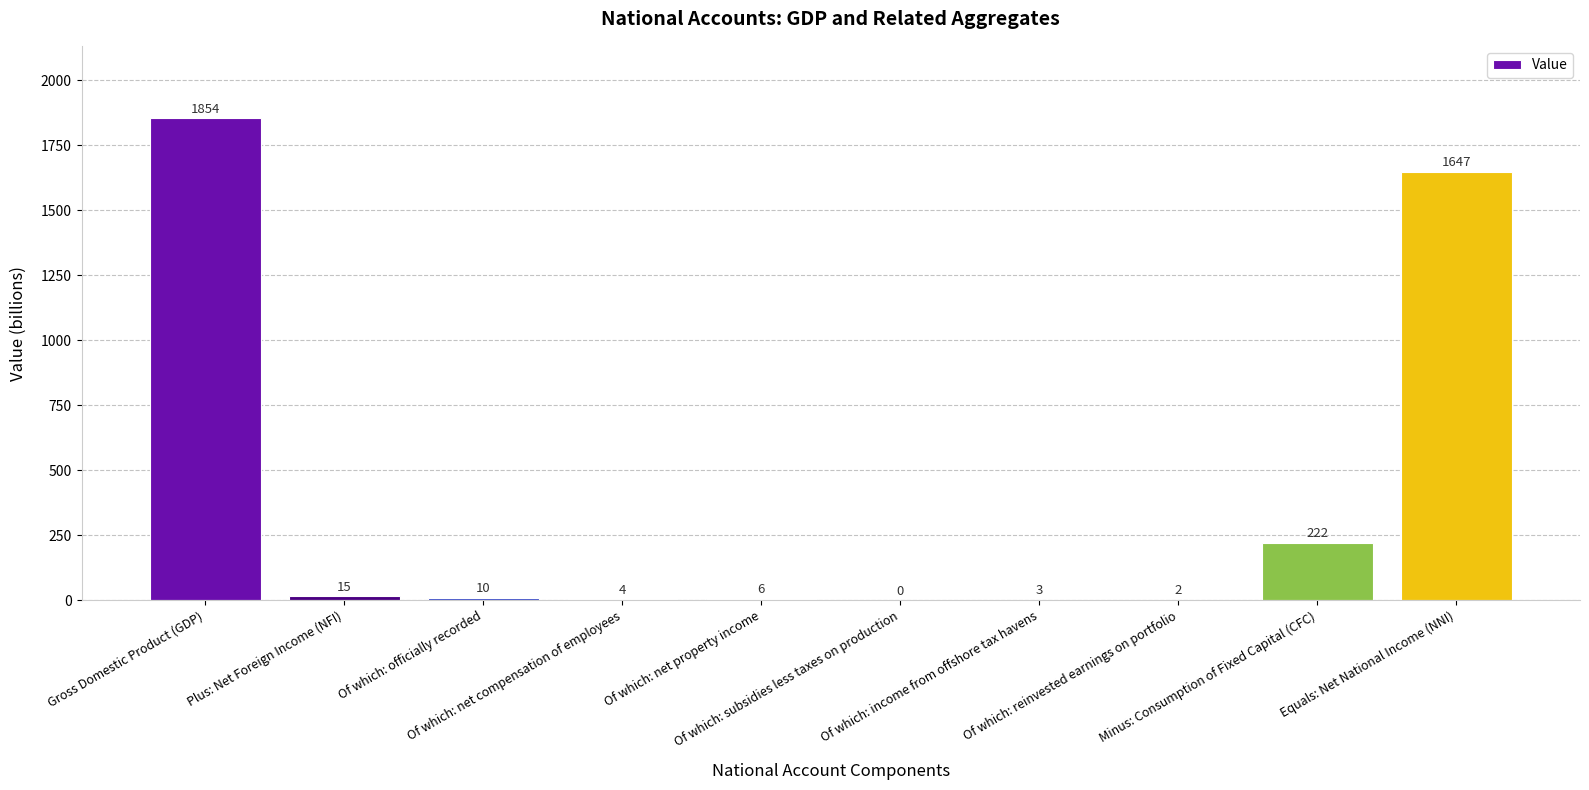

Between Gross Domestic Product (GDP) and Of which: subsidies less taxes on production, which is larger?

Gross Domestic Product (GDP)